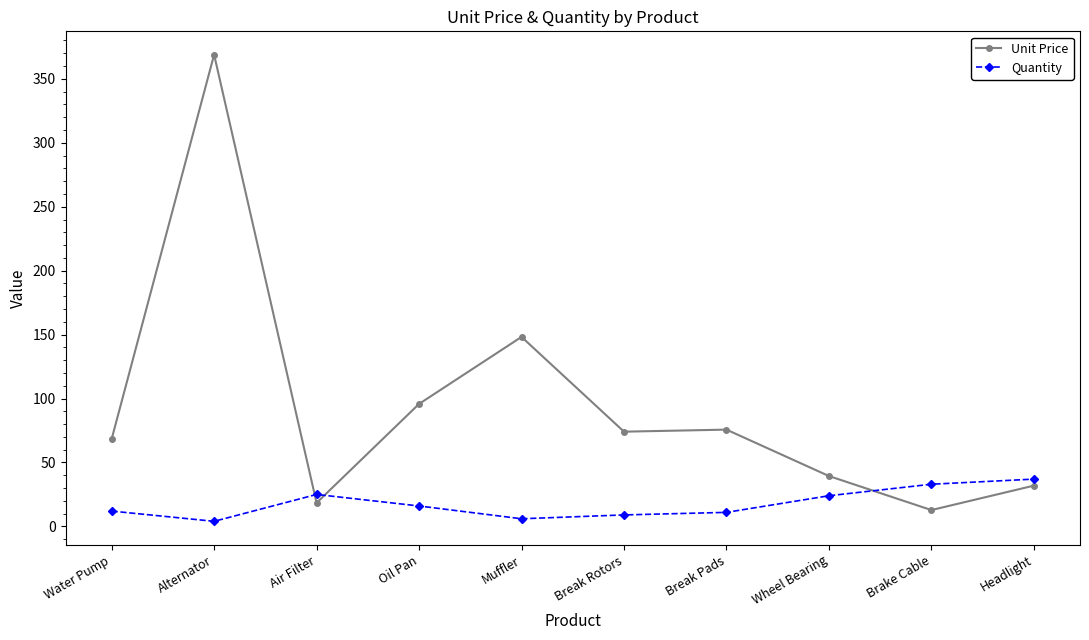

What position from the right is Muffler?

6